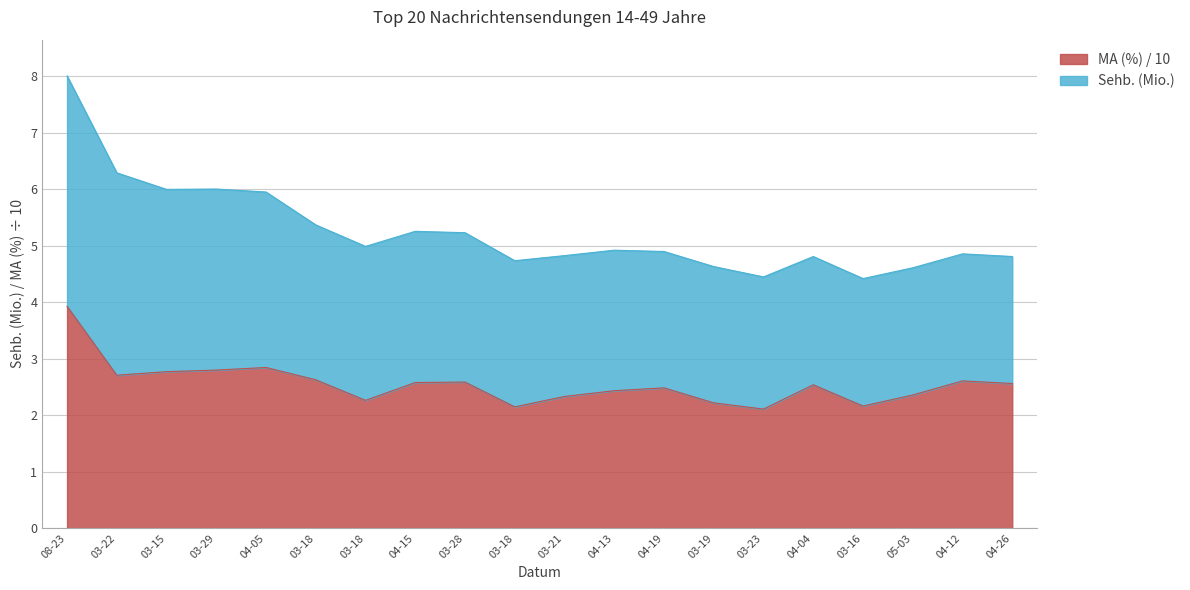

What is the ratio of the value at 03-23 to the value at 04-05?

0.7